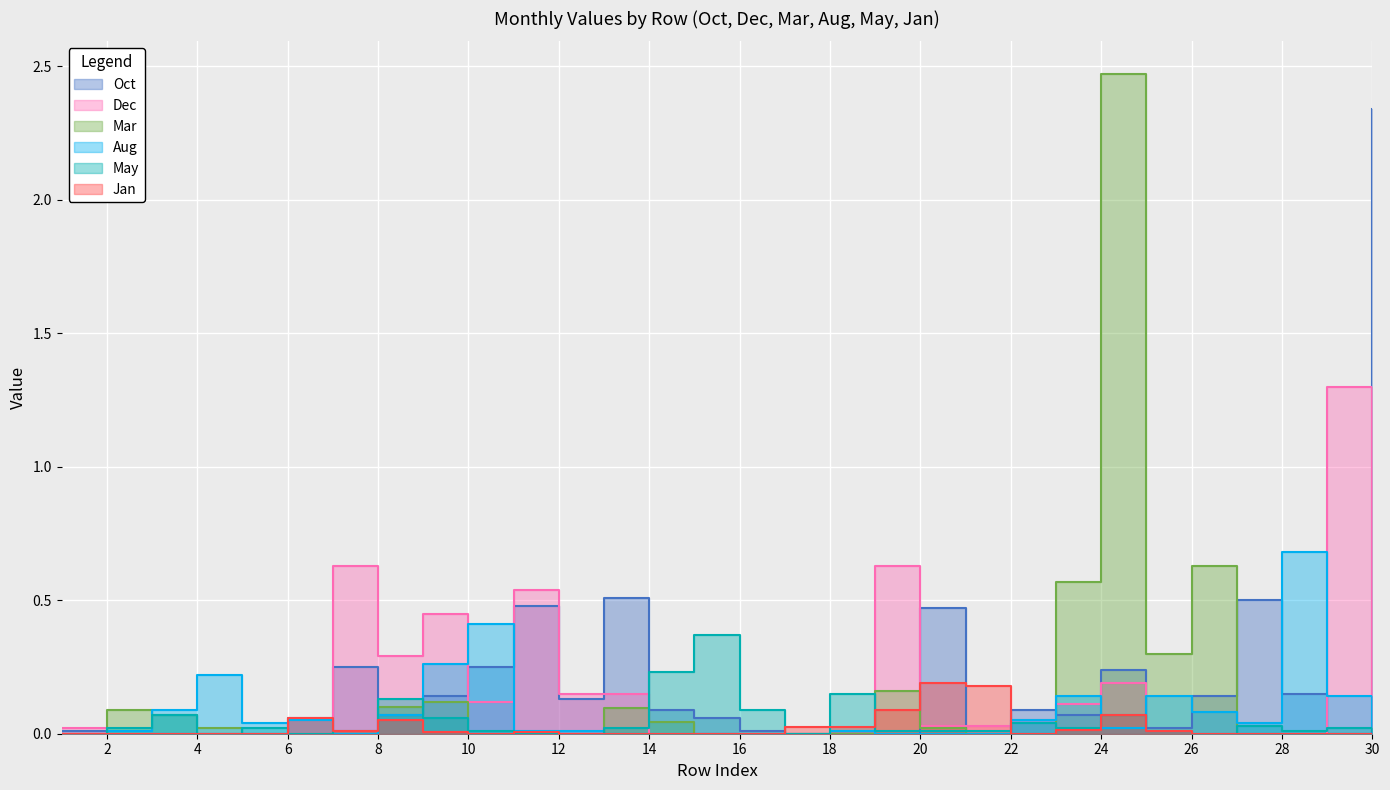

How many positive values does the Aug series have?

20